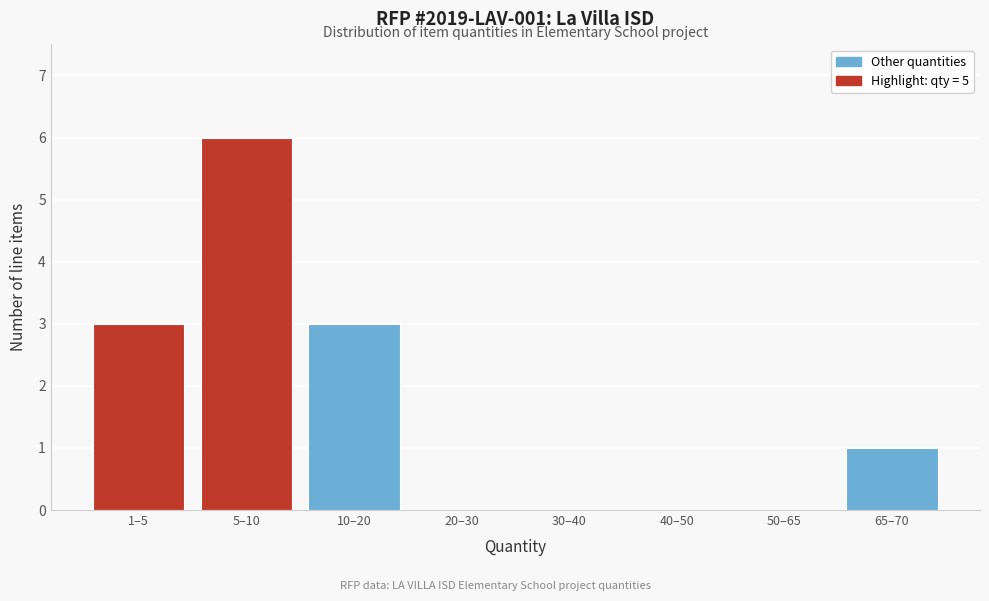

Reading left to right, transcribe all the data shown in this chart.

1–5=3	5–10=6	10–20=3	20–30=0	30–40=0	40–50=0	50–65=0	65–70=1